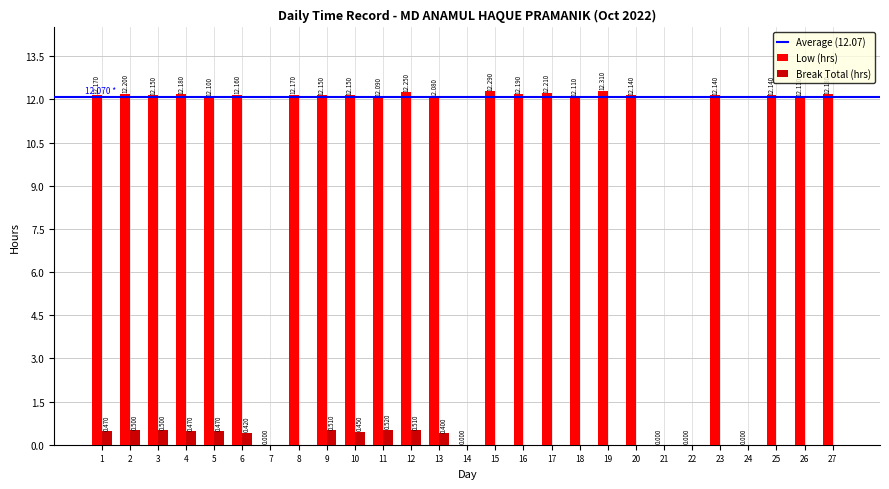

How many groups of bars are there?

27